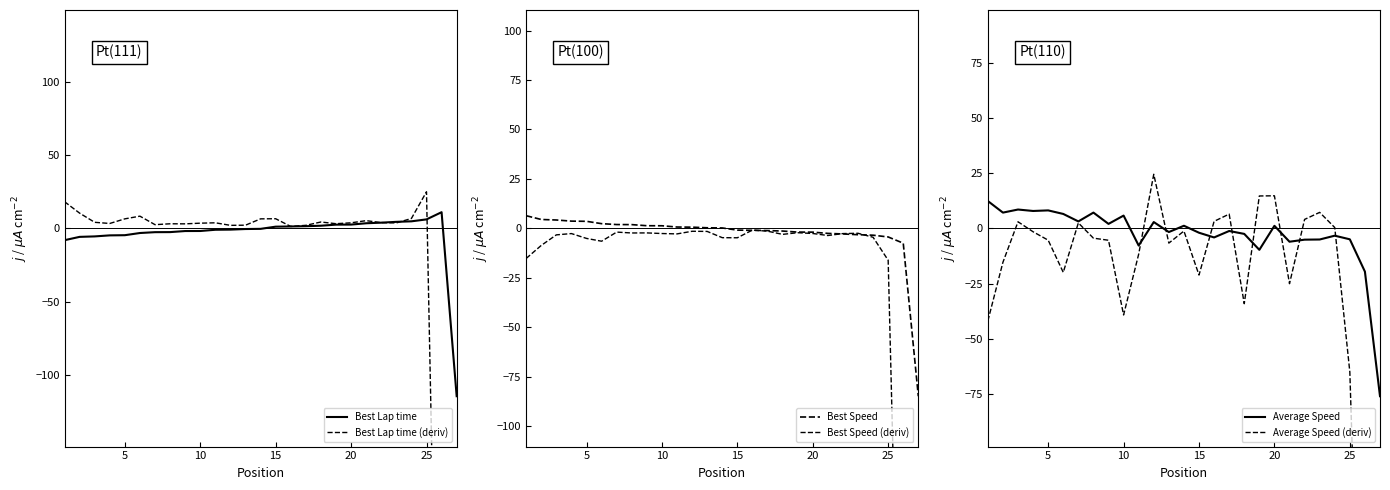

What is the sum of all Average Speed (deriv) values?

-953.4